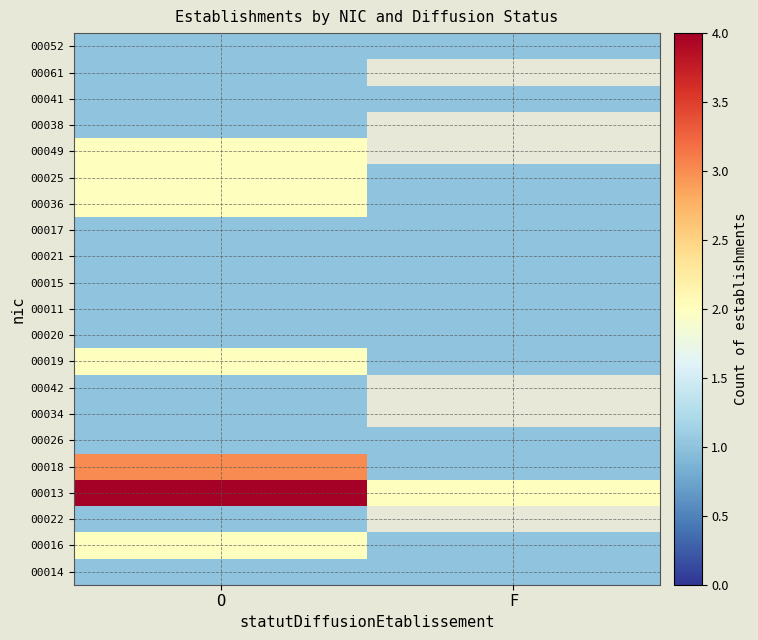

At which category is the sum across all series the highest?

O